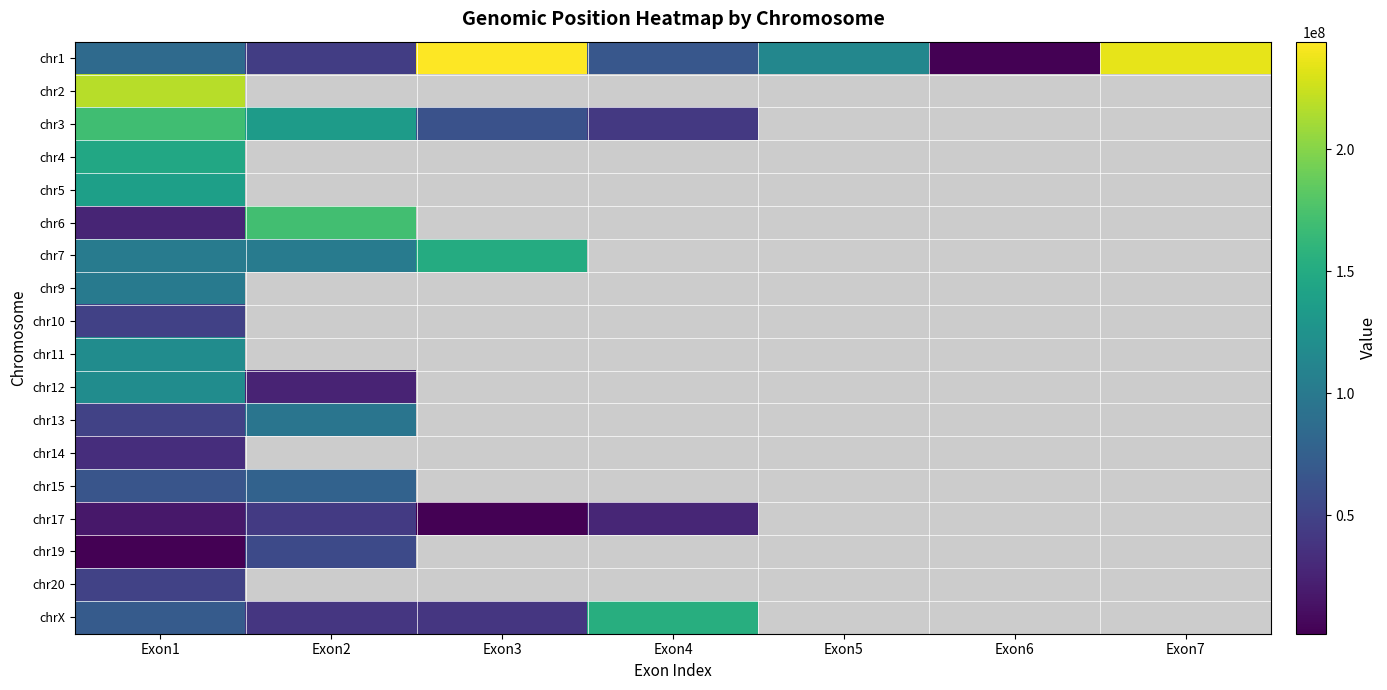

Which series has the largest range (max minus min)?

chr1